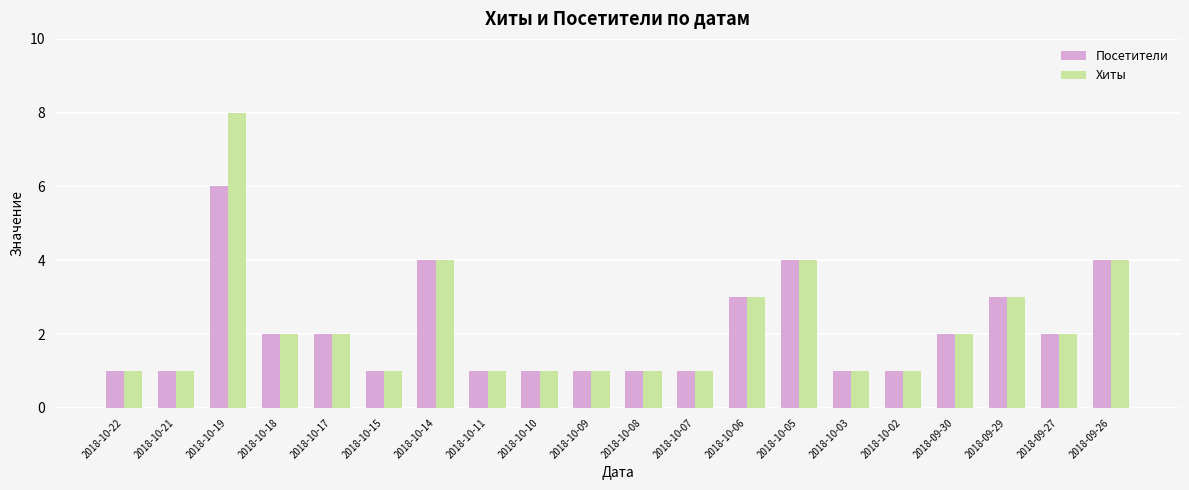

True or false: Посетители has a value of 1 at 2018-10-08.

True